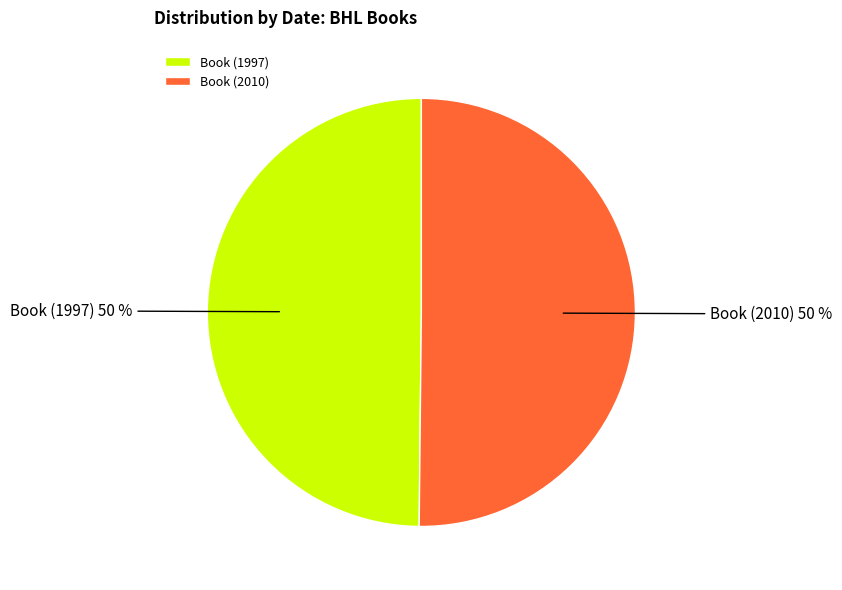

To the nearest percent, what is the average slice percentage?

50%